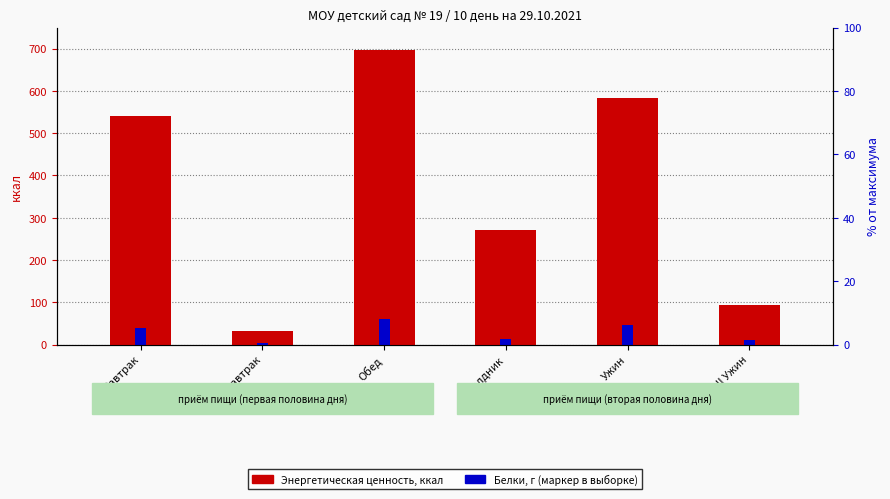

What is the value of the Энергетическая ценность, ккал bar at the 2nd from the left?

31.4